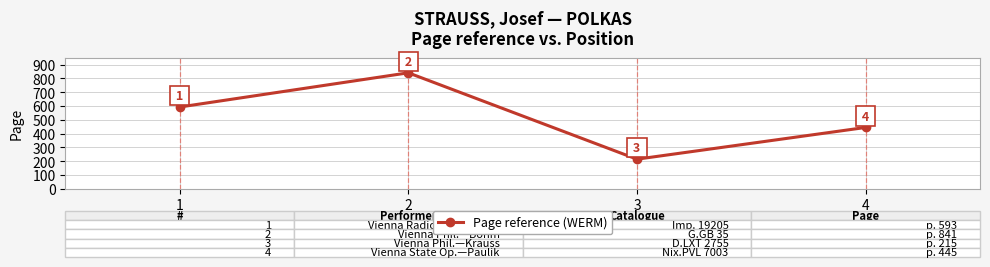

What is the value of the 1st point from the left?

593